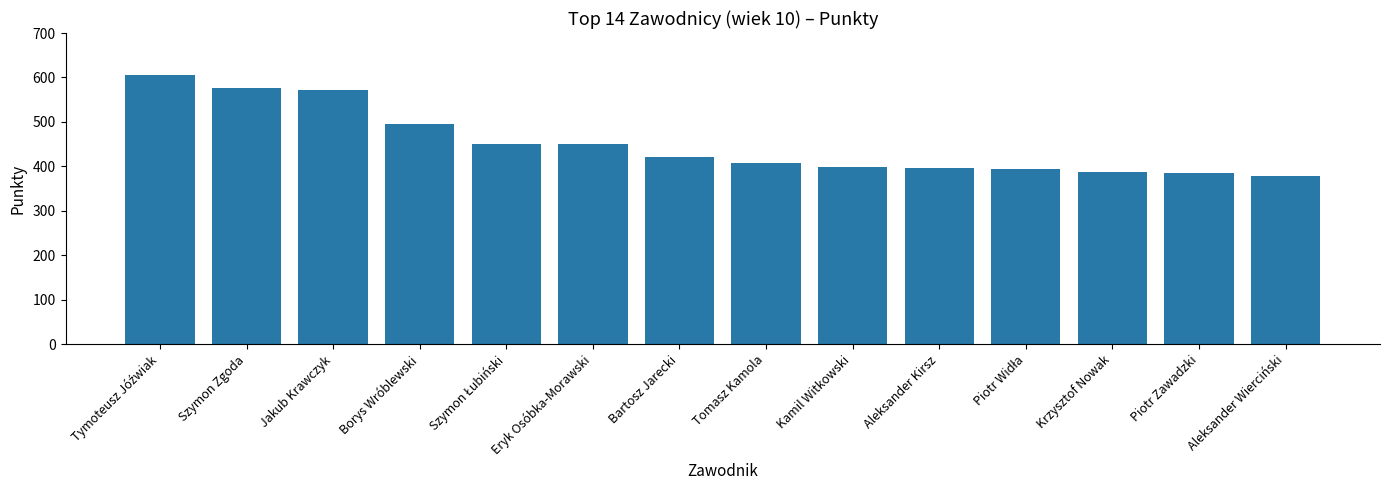

What is the label of the 13th bar from the right?

Szymon Zgoda